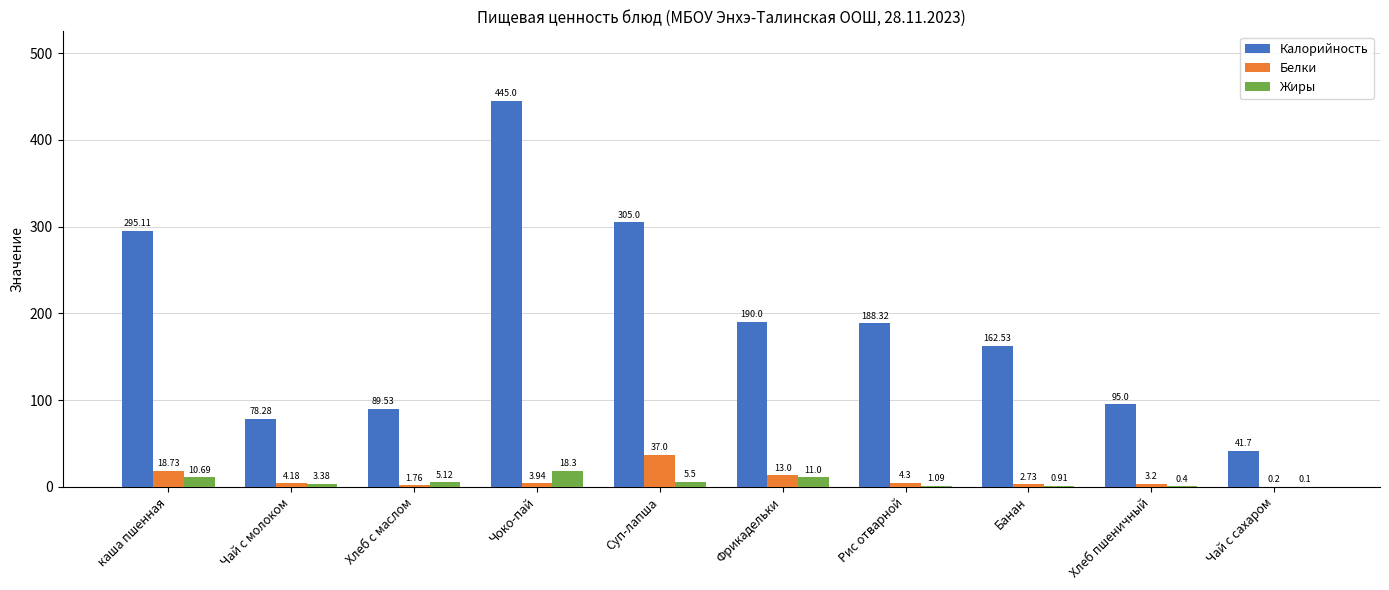

What is the sum of the Калорийность values at Хлеб с маслом and Фрикадельки?

279.5